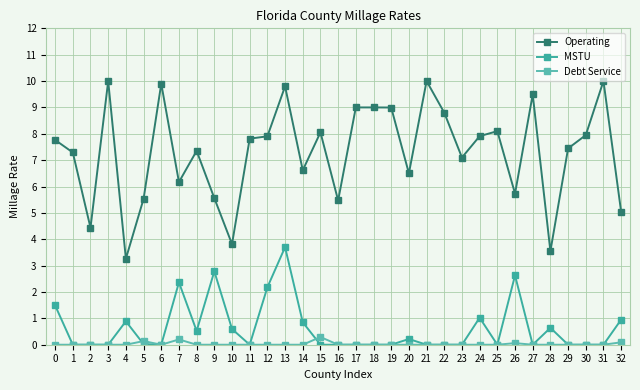

What are all the series names shown in the legend?

Operating, MSTU, Debt Service